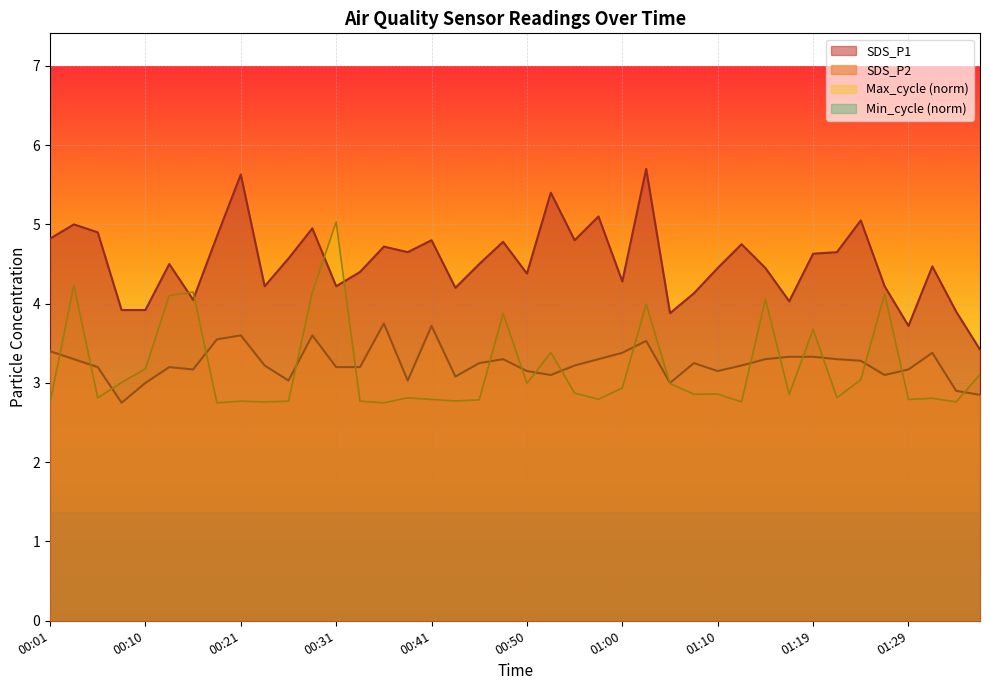

At which category does SDS_P2 reach its first local valley?

00:08